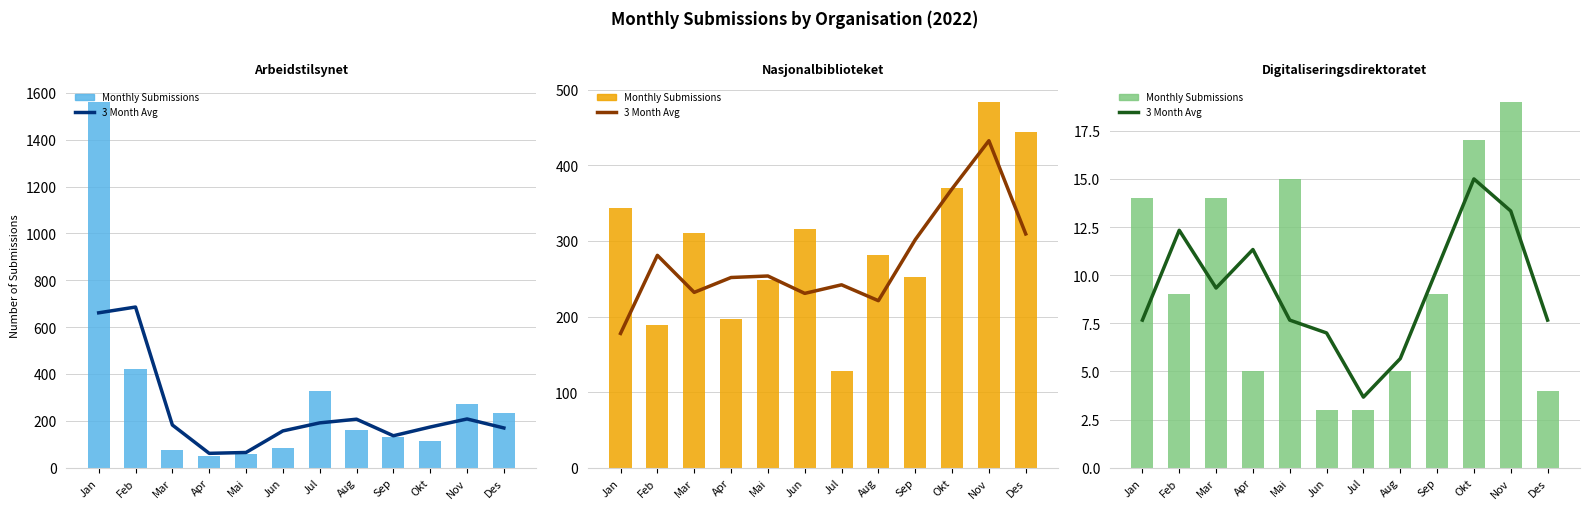

What is the highest value of the Monthly Submissions (Nasjonalbibl) series?

484.0